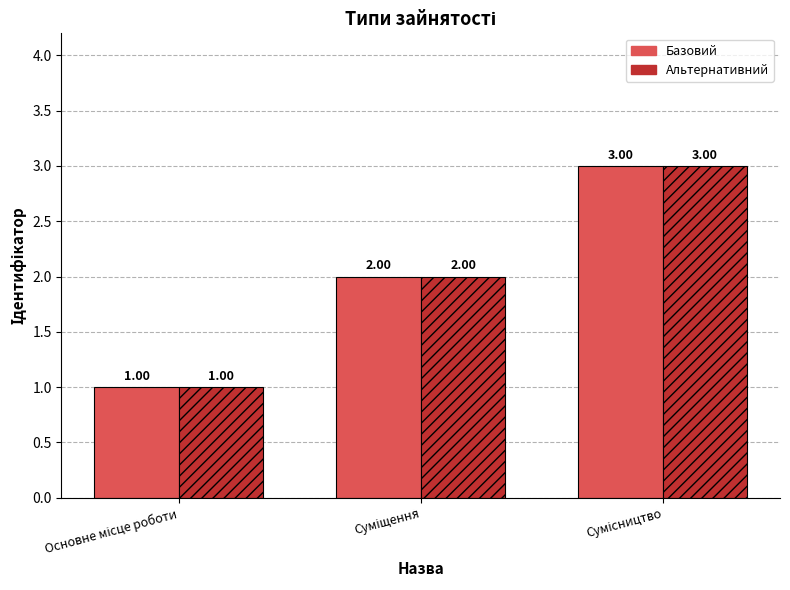

Between Основне місце роботи and Суміщення, which is larger?

Суміщення